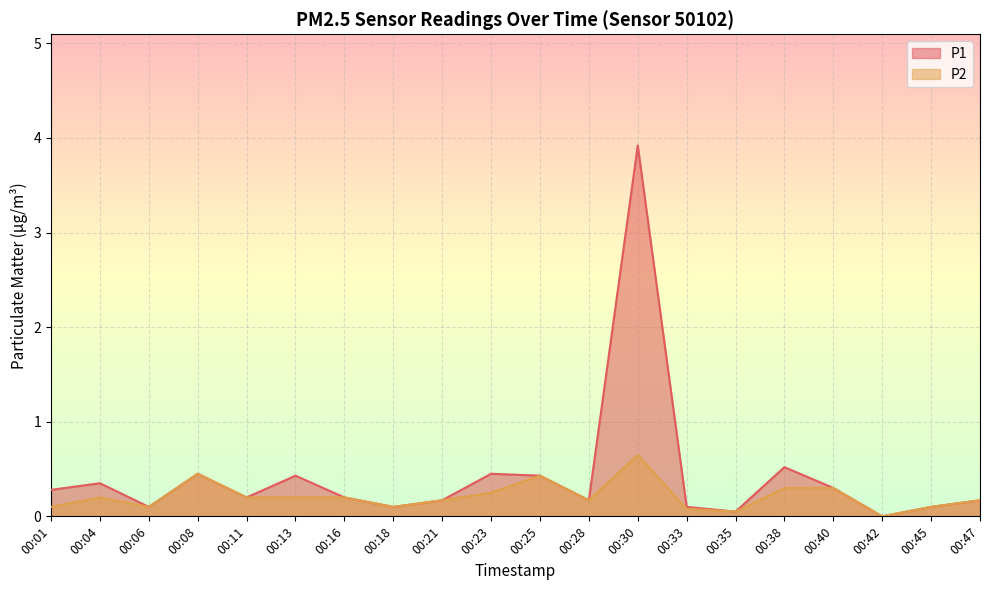

True or false: P2 and P1 cross at least once.

False